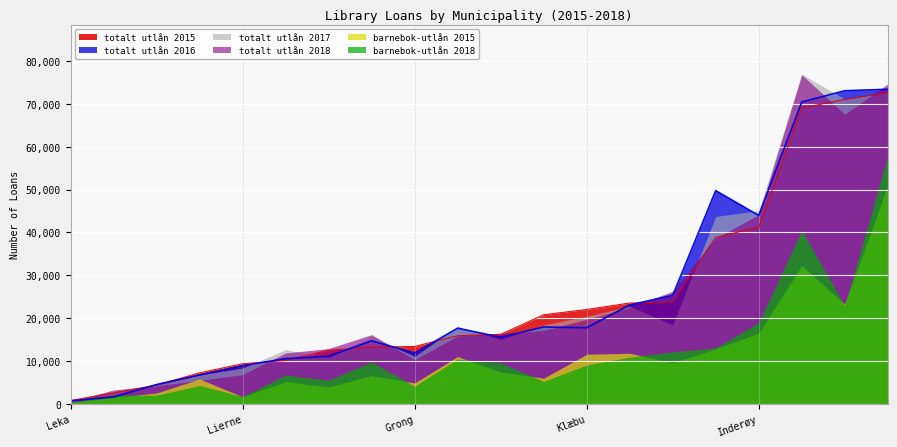

Reading left to right, list all the values displayed in this chart.

totalt utlån 2015: Agdenes=7230	Bjugn=16217	Flatanger=4361	Fosnes=2578	Frosta=15888	Frøya=23529	Grong=13392	Hemne=12526	Hitra=23762	Holtålen=13215	Høylandet=10111	Inderøy=41214	Indre Fosen=69029	Klæbu=22022	Leka=756	Levanger=71053	Lierne=9352	Malvik=38868	Meldal=20798	Melhus=72616
totalt utlån 2016: Agdenes=6730	Bjugn=15549	Flatanger=4500	Fosnes=1603	Frosta=17648	Frøya=23070	Grong=11870	Hemne=11101	Hitra=25329	Holtålen=14703	Høylandet=10545	Inderøy=43959	Indre Fosen=70450	Klæbu=17755	Leka=700	Levanger=73082	Lierne=8901	Malvik=49762	Meldal=17938	Melhus=73420
totalt utlån 2017: Agdenes=6728	Bjugn=15021	Flatanger=4400	Fosnes=2668	Frosta=18132	Frøya=22765	Grong=11056	Hemne=10769	Hitra=18422	Holtålen=15735	Høylandet=12613	Inderøy=45096	Indre Fosen=76934	Klæbu=20432	Leka=700	Levanger=71144	Lierne=8365	Malvik=43750	Meldal=18429	Melhus=72734
totalt utlån 2018: Agdenes=5468	Bjugn=16484	Flatanger=4180	Fosnes=3245	Frosta=15842	Frøya=22502	Grong=10319	Hemne=12907	Hitra=26284	Holtålen=16150	Høylandet=11863	Inderøy=44123	Indre Fosen=76800	Klæbu=19715	Leka=500	Levanger=67586	Lierne=6797	Malvik=38683	Meldal=17100	Melhus=74672
barnebok-utlån 2015: Agdenes=5788	Bjugn=7448	Flatanger=2531	Fosnes=1480	Frosta=11019	Frøya=11802	Grong=4878	Hemne=3937	Hitra=9581	Holtålen=6595	Høylandet=5169	Inderøy=16524	Indre Fosen=32280	Klæbu=11557	Leka=307	Levanger=23283	Lierne=1648	Malvik=12825	Meldal=5982	Melhus=51111
barnebok-utlån 2018: Agdenes=4268	Bjugn=9575	Flatanger=2007	Fosnes=2051	Frosta=10452	Frøya=10886	Grong=4112	Hemne=5536	Hitra=12122	Holtålen=9786	Høylandet=6726	Inderøy=18980	Indre Fosen=40461	Klæbu=9070	Leka=300	Levanger=22892	Lierne=1708	Malvik=13070	Meldal=5230	Melhus=57872